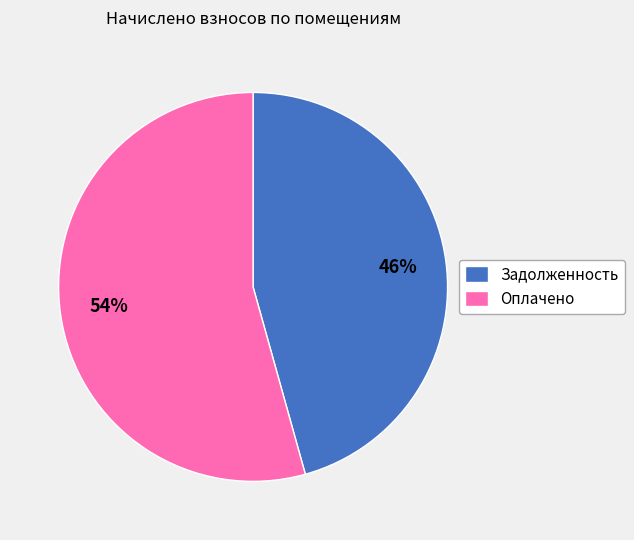

To the nearest percent, what portion does Задолженность represent?

46%